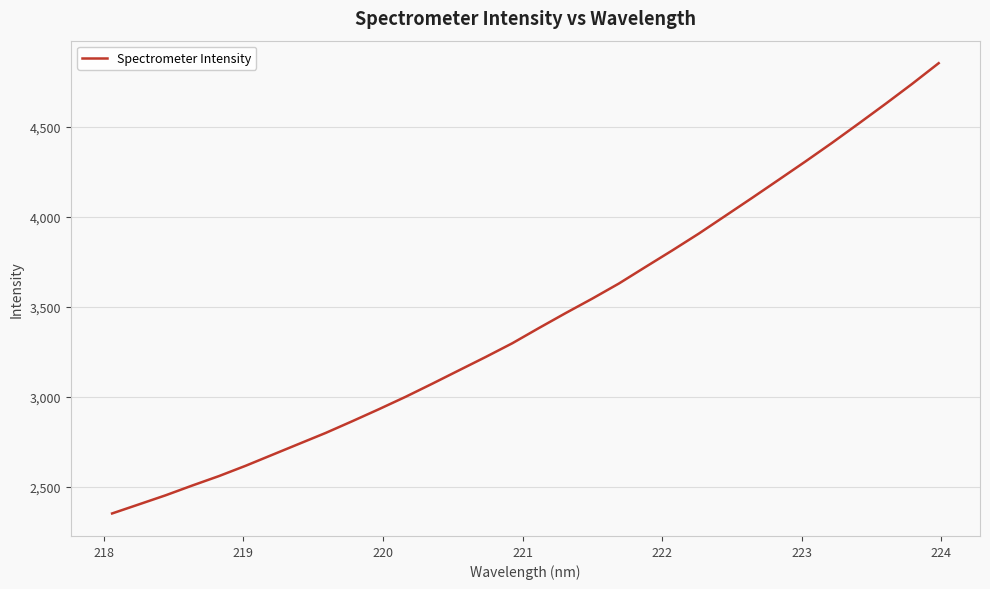

What is the smallest value displayed?

2351.7